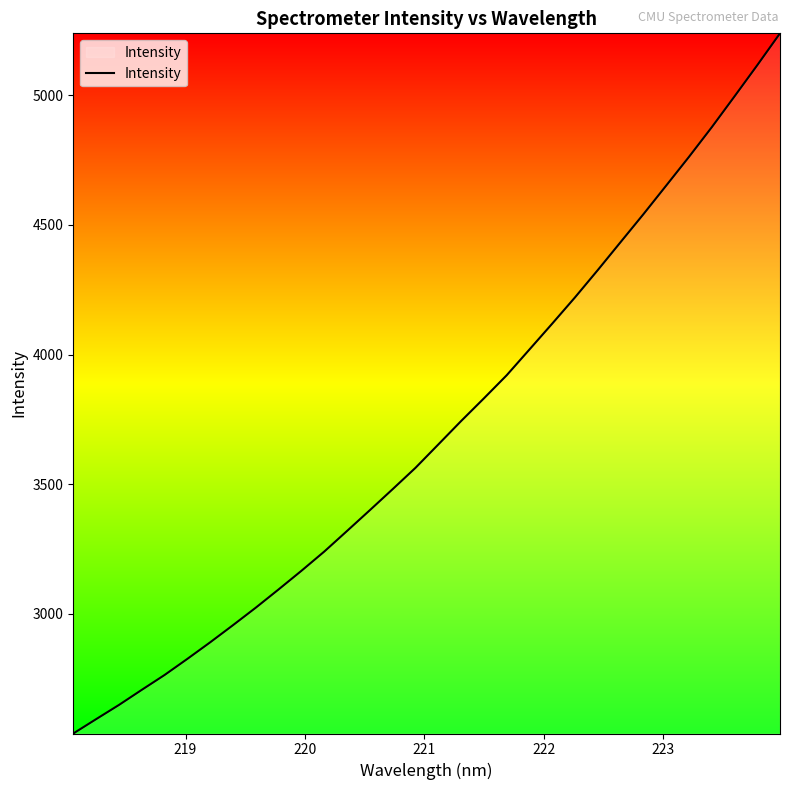

What is the difference between the maximum and minimum values?

2701.3